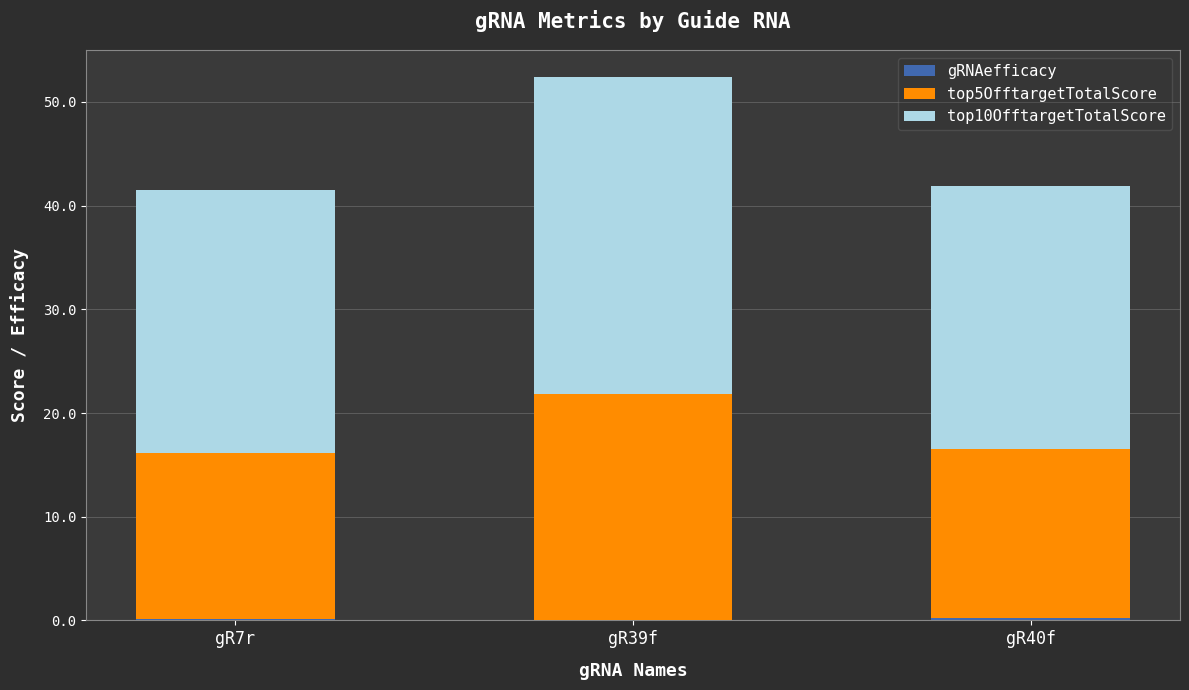

At which category is the sum across all series the highest?

gR39f